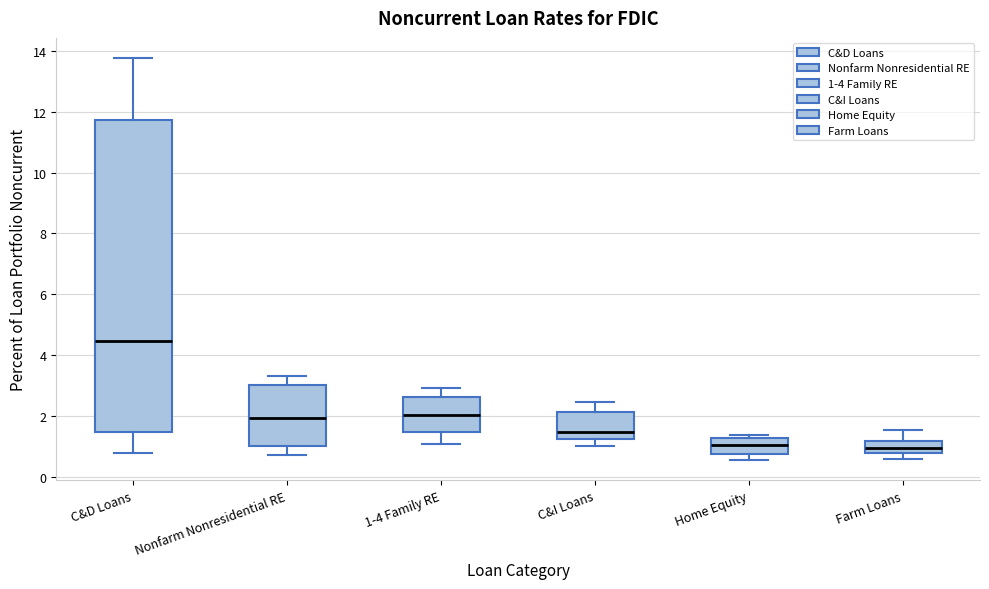

Reading left to right, transcribe this box plot: for each box, give where its median line is, the range the box spans, and where its two whiskers end, as read against the y-axis. The values are not printed on the chart, so give them approximately, as read against the axis.

C&D Loans: median 4.4, box 1.4 to 11.8, whiskers 0.8 to 13.8
Nonfarm Nonresidential RE: median 2.0, box 1.0 to 3.0, whiskers 0.8 to 3.2
1-4 Family RE: median 2.0, box 1.4 to 2.6, whiskers 1.0 to 3.0
C&I Loans: median 1.4, box 1.2 to 2.2, whiskers 1.0 to 2.4
Home Equity: median 1.0, box 0.8 to 1.2, whiskers 0.6 to 1.4
Farm Loans: median 1.0, box 0.8 to 1.2, whiskers 0.6 to 1.6